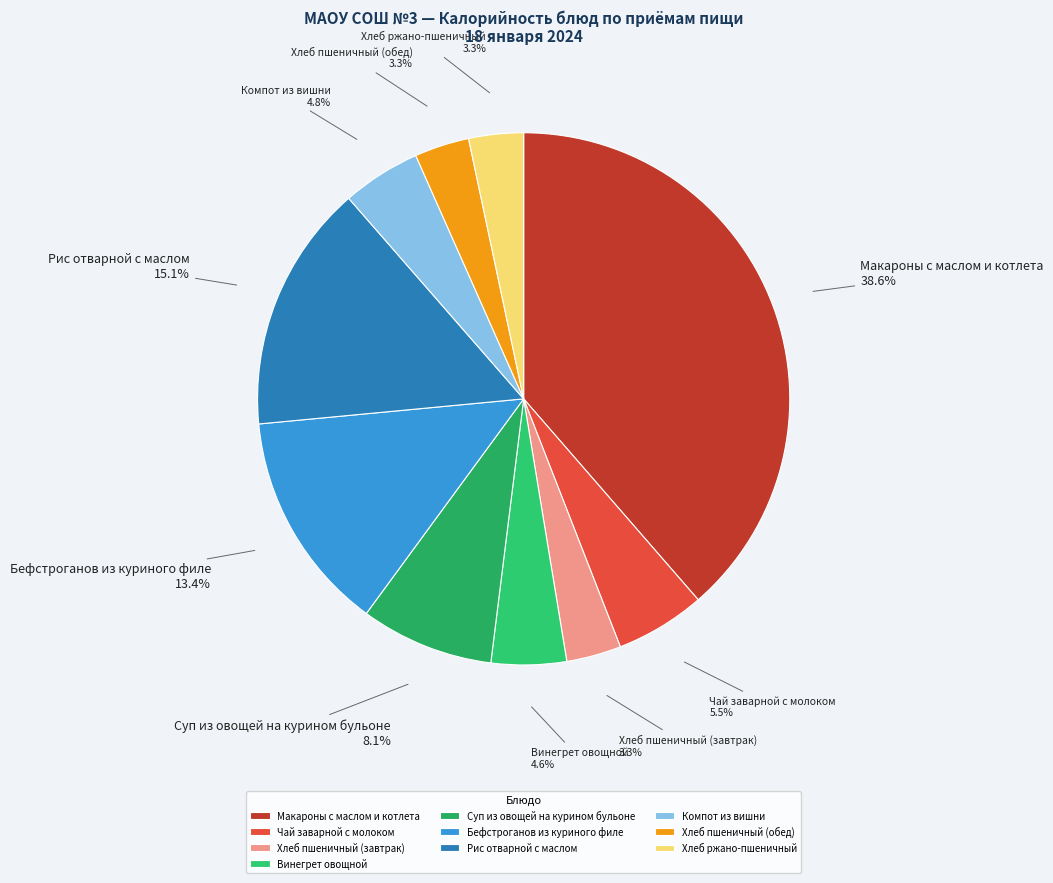

How many segments does this pie chart have?

10